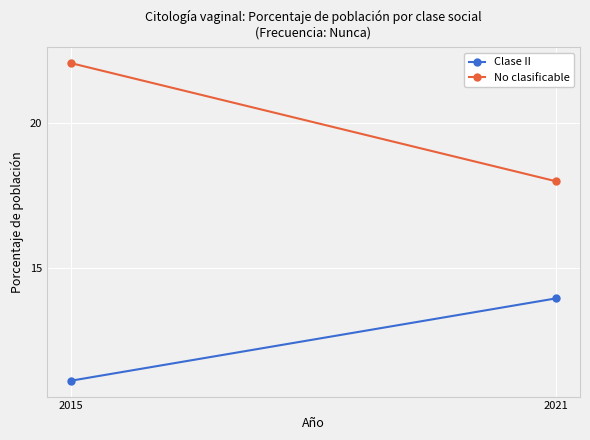

How many data points in No clasificable are above 22?

1